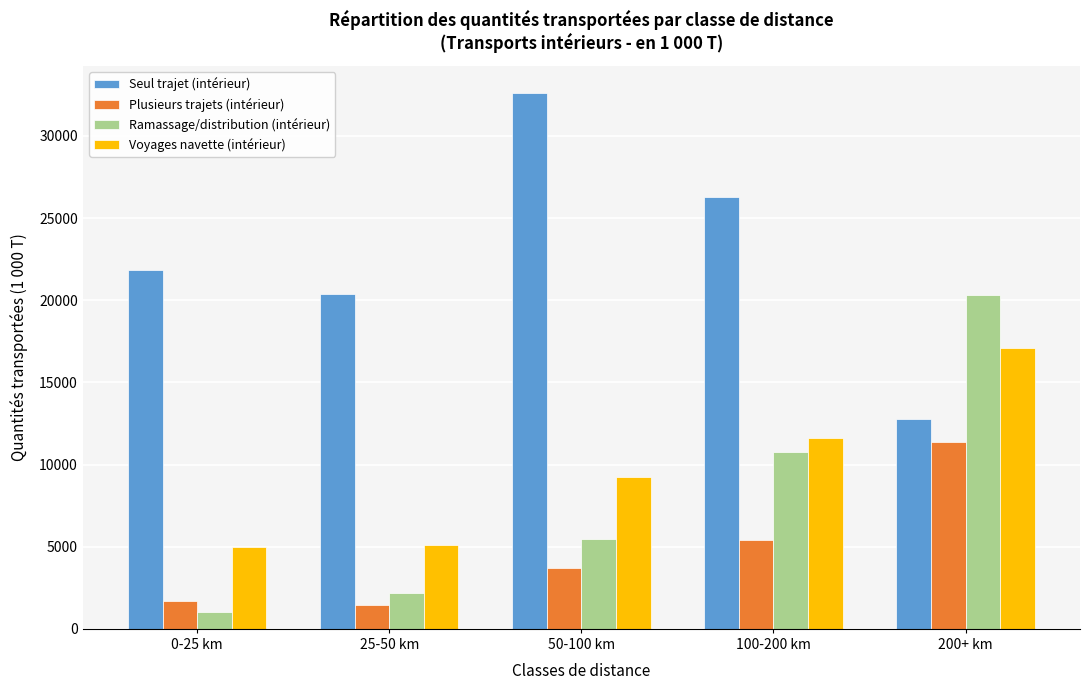

What is the minimum value for Voyages navette (intérieur)?

5004.9